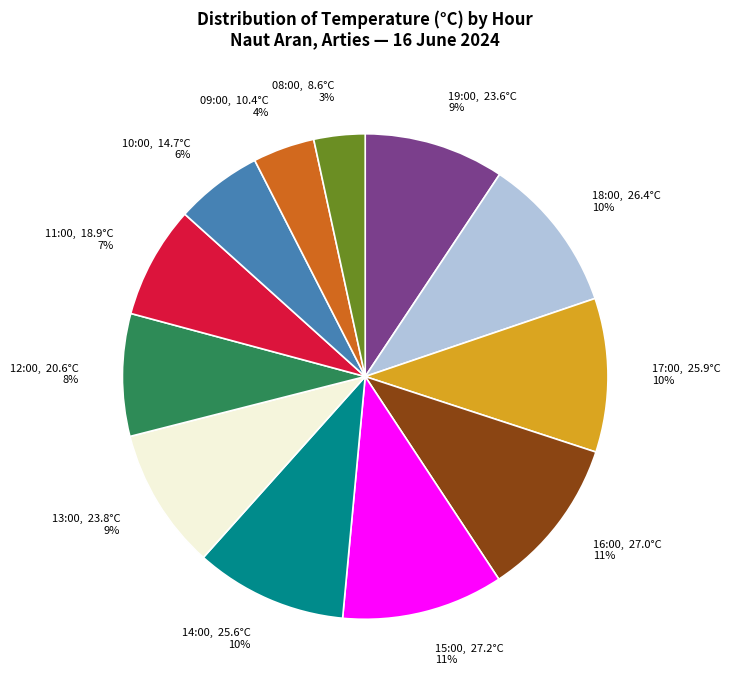

Is 13:00 the majority of the pie?

No